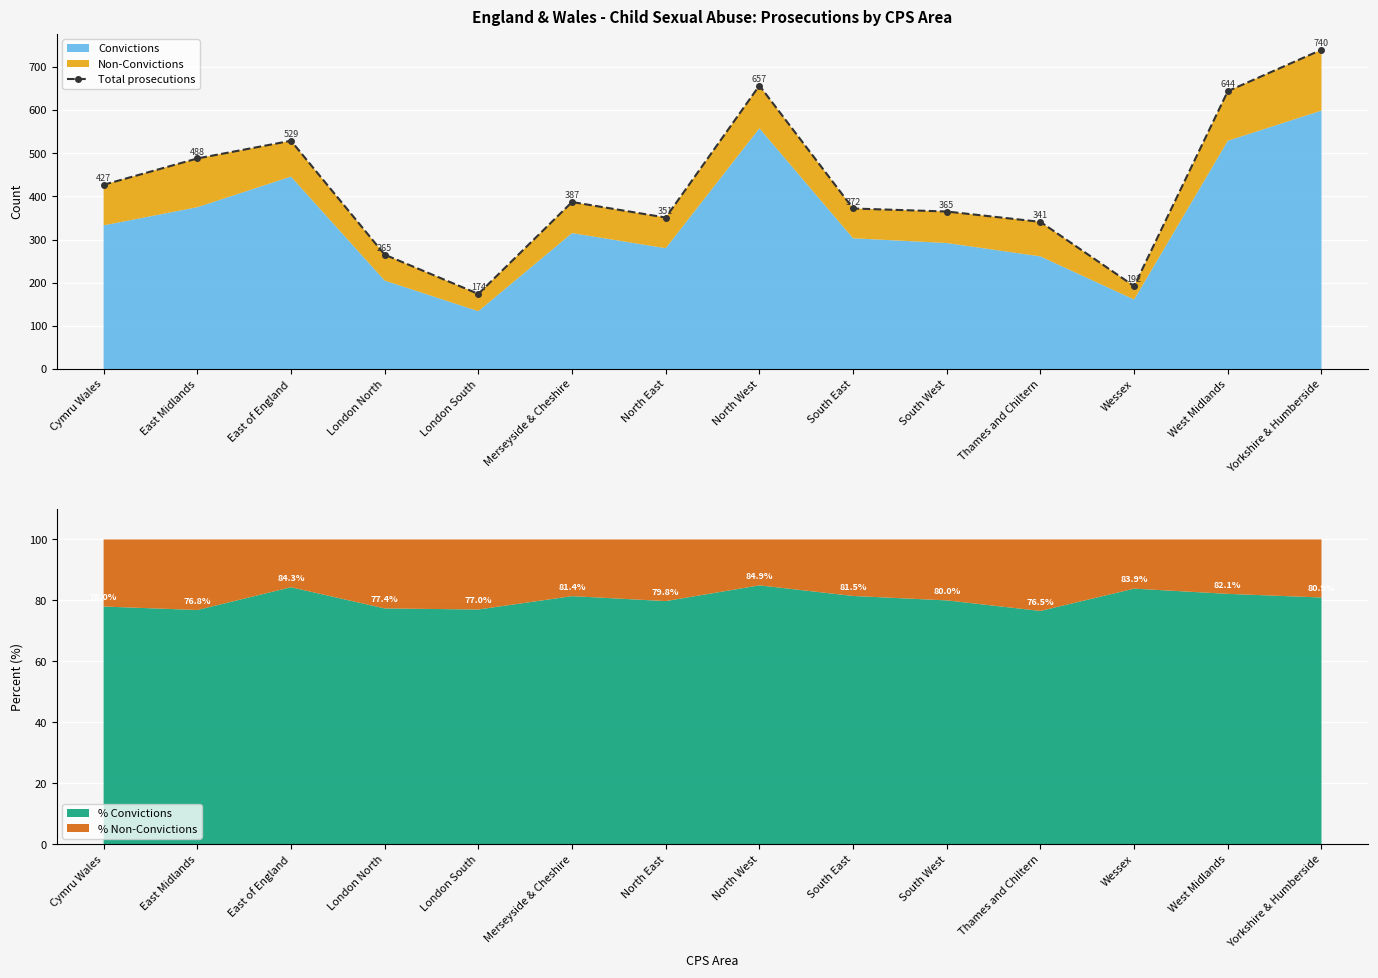

What is the smallest value displayed?

174